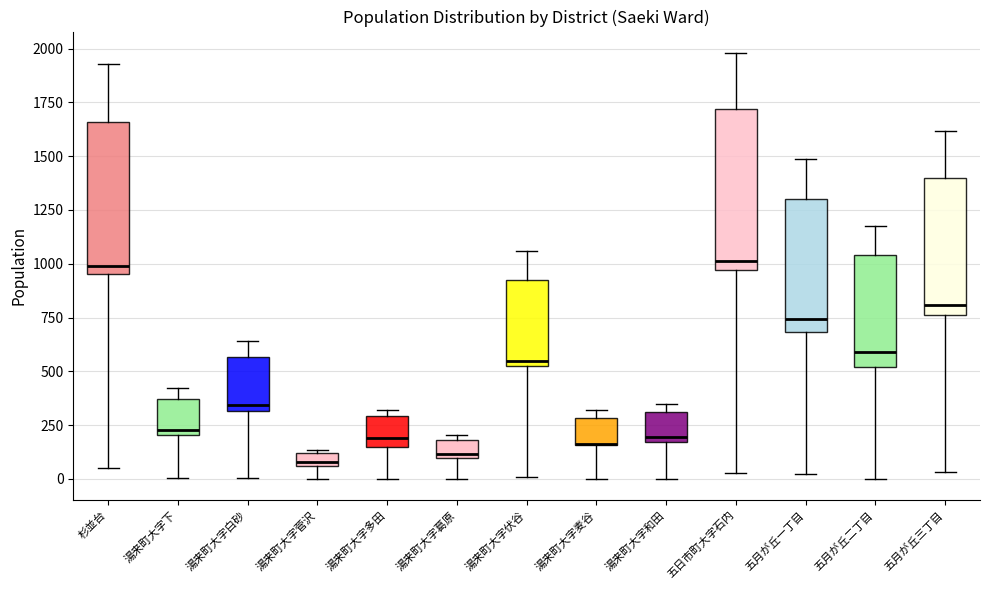

Where is the lower edge of the box for 湯来町大字和田 on the y-axis? The values are not printed on the chart, so give them approximately, as read against the axis.

150